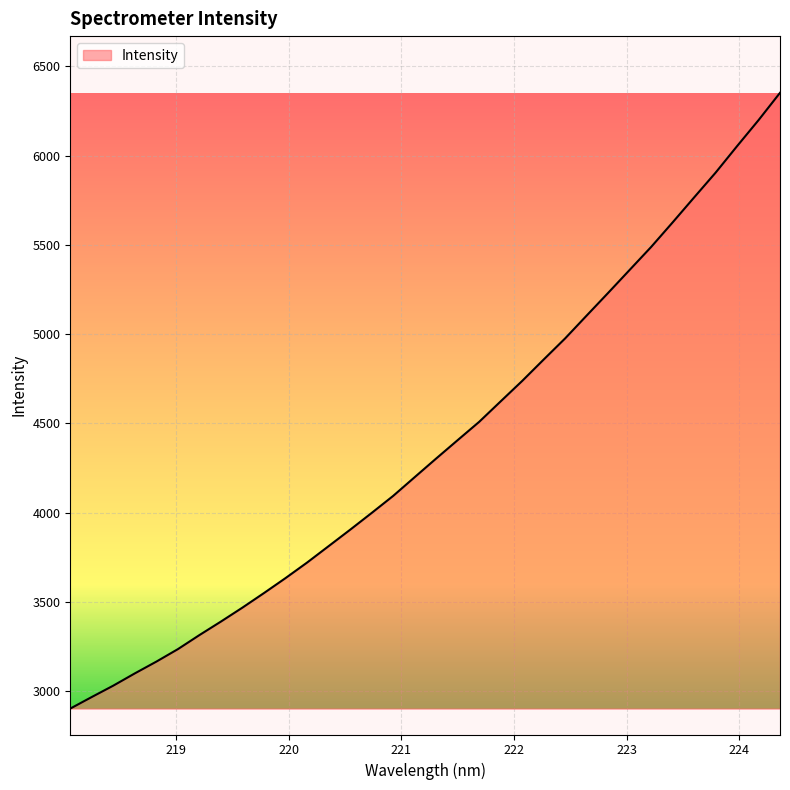

What is the difference between the maximum and minimum values?

3448.2